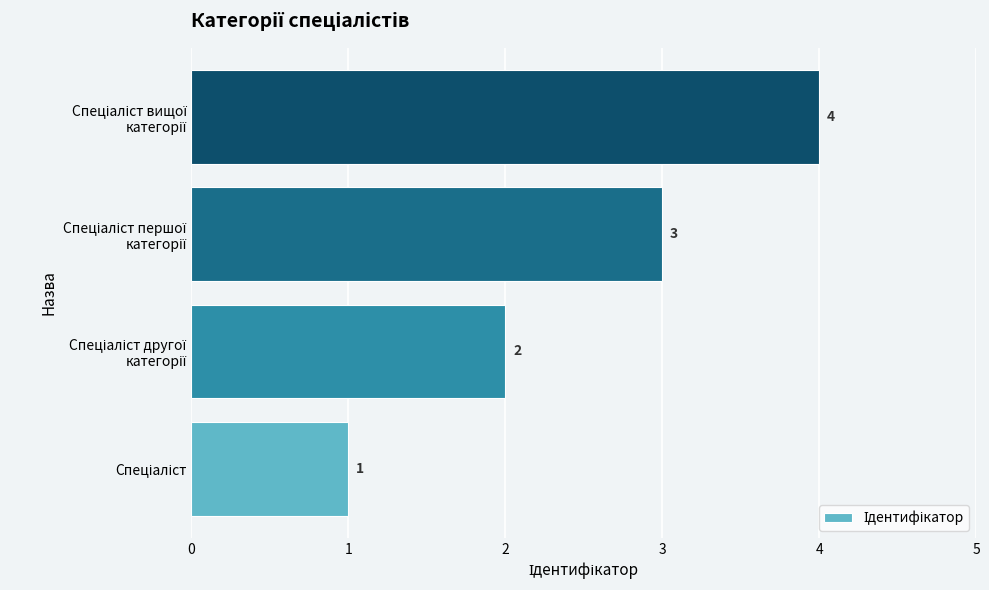

What is the difference between the maximum and minimum values?

3